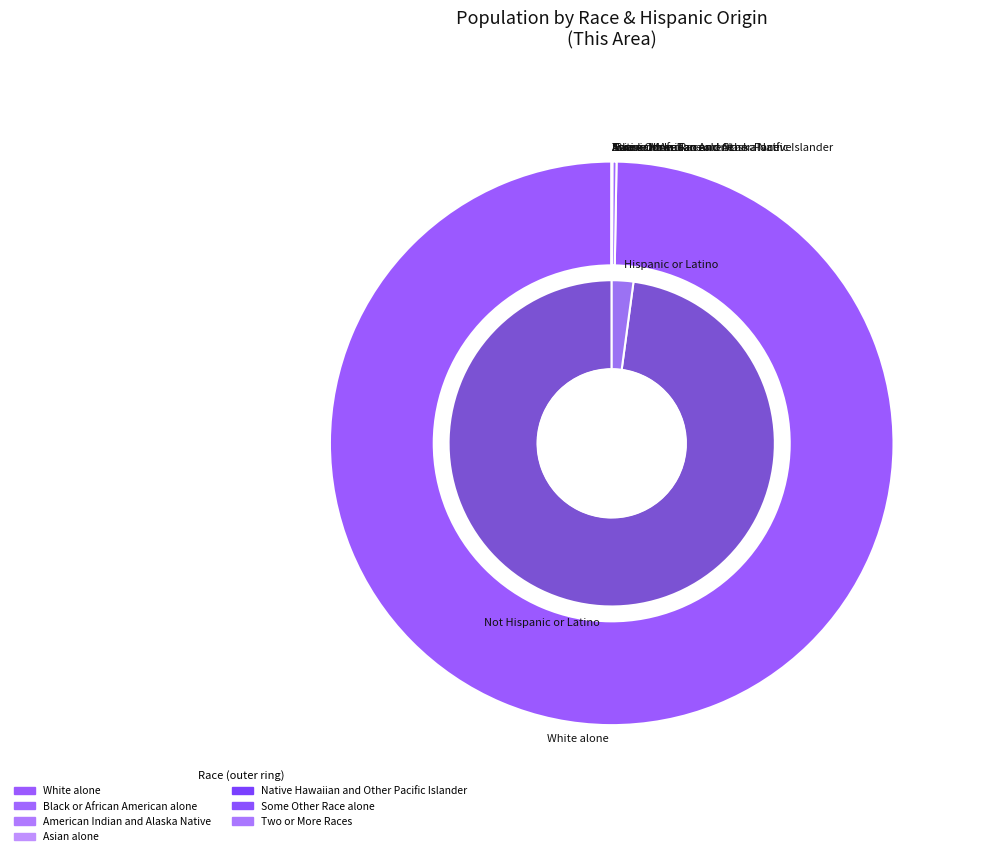

What is the change in value from White alone to Black or African American alone?

-725886